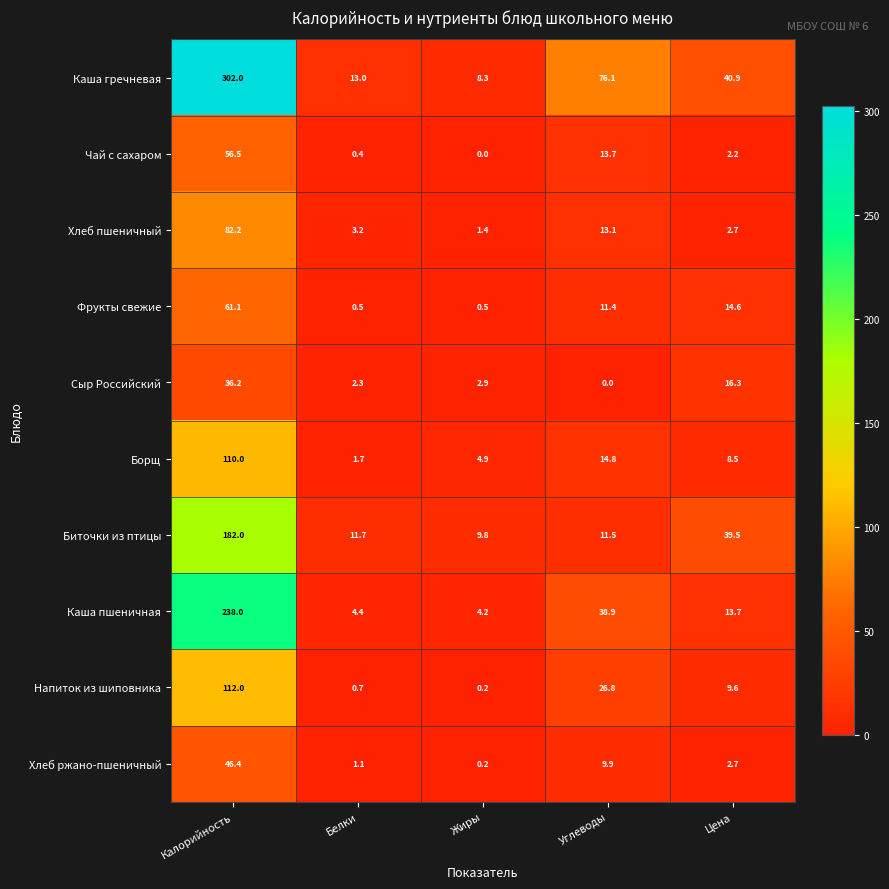

What is the total value across all series at Цена?

150.7